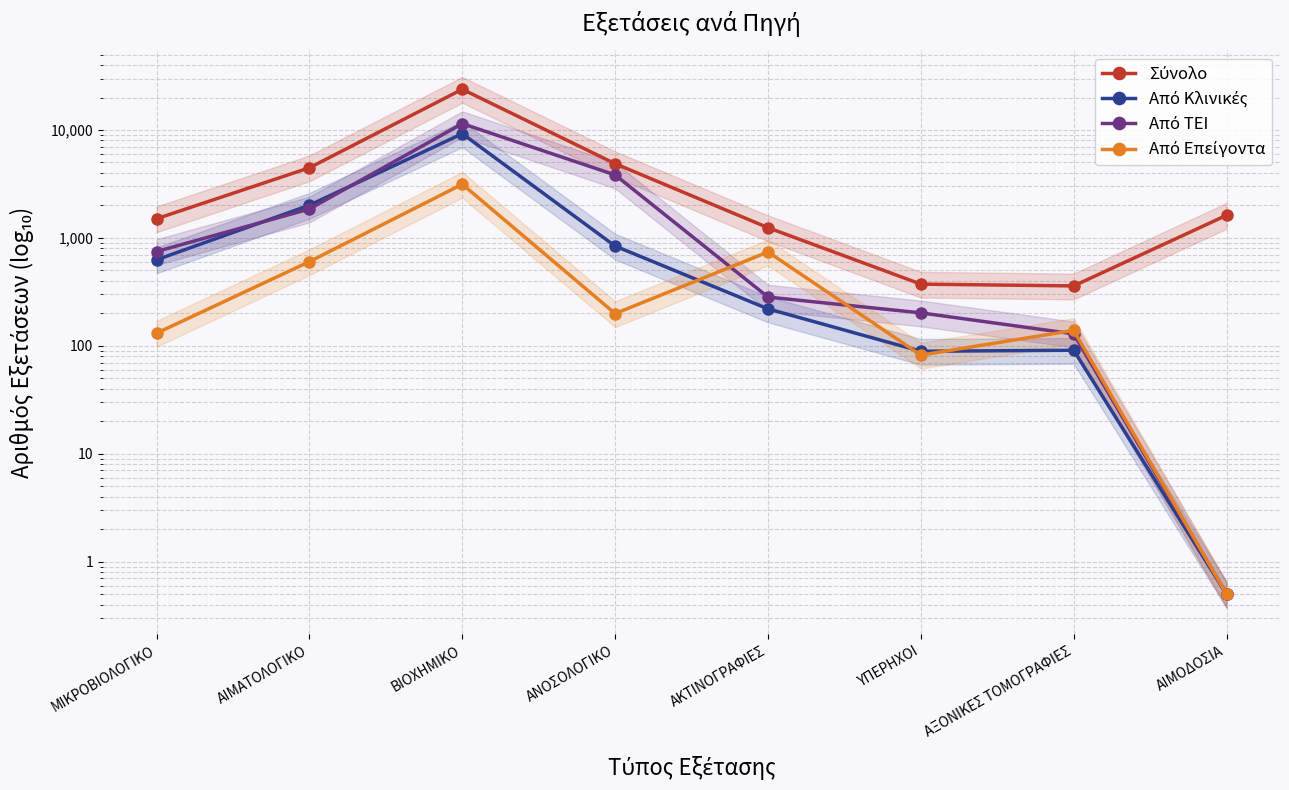

The value of Από Επείγοντα at ΒΙΟΧΗΜΙΚΟ is 3143.0. True or false?

True